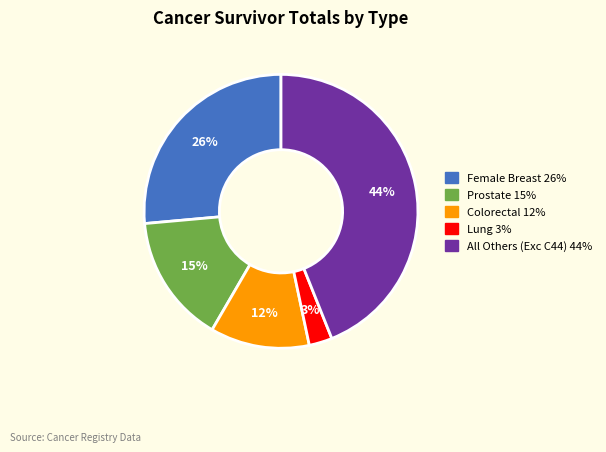

Count the number of slices in the pie.

5